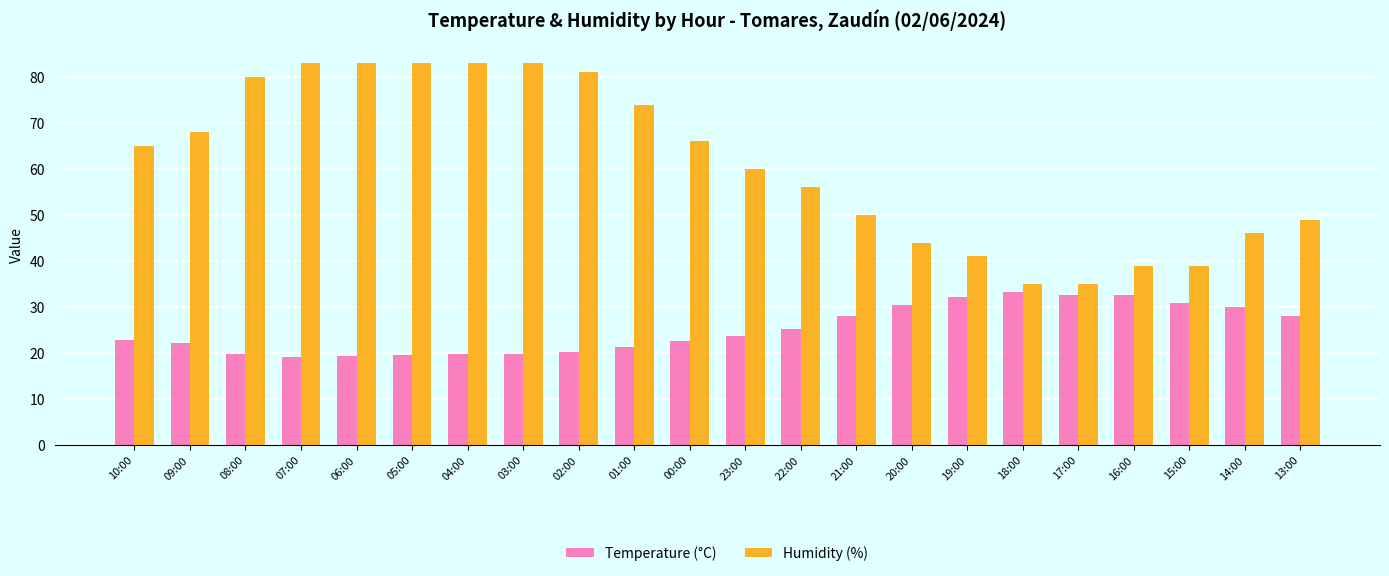

What is the spread (max minus min) of values at 19:00?

8.8